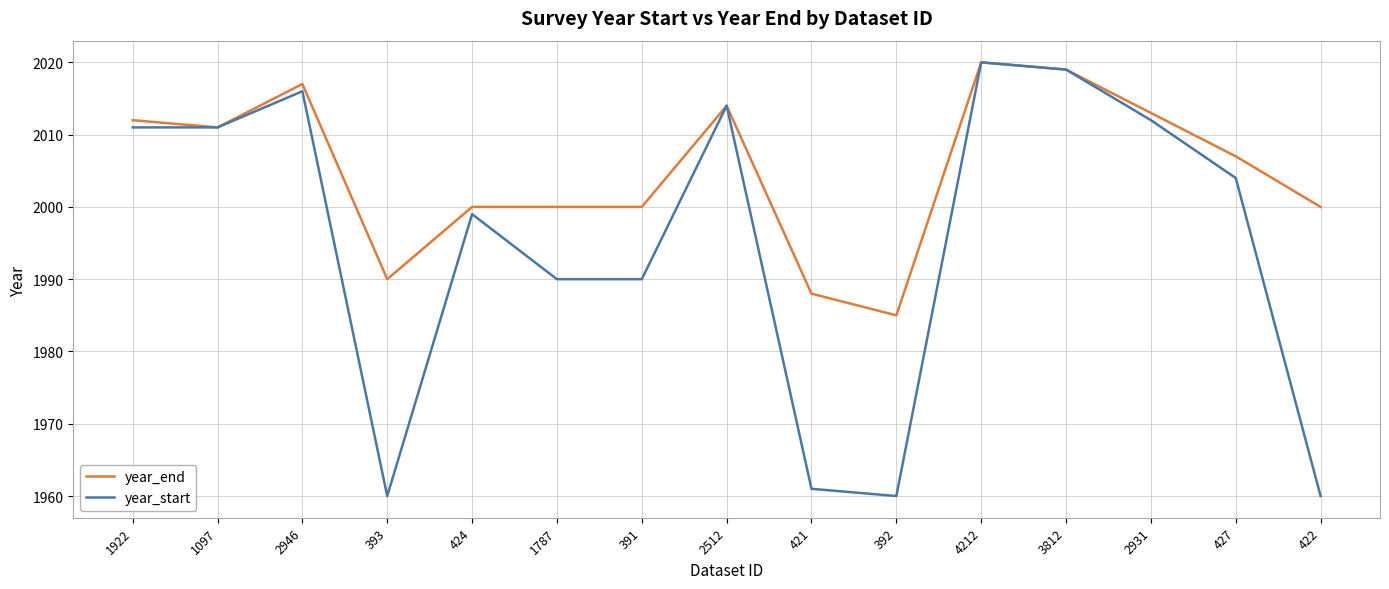

What are all the series names shown in the legend?

year_end, year_start